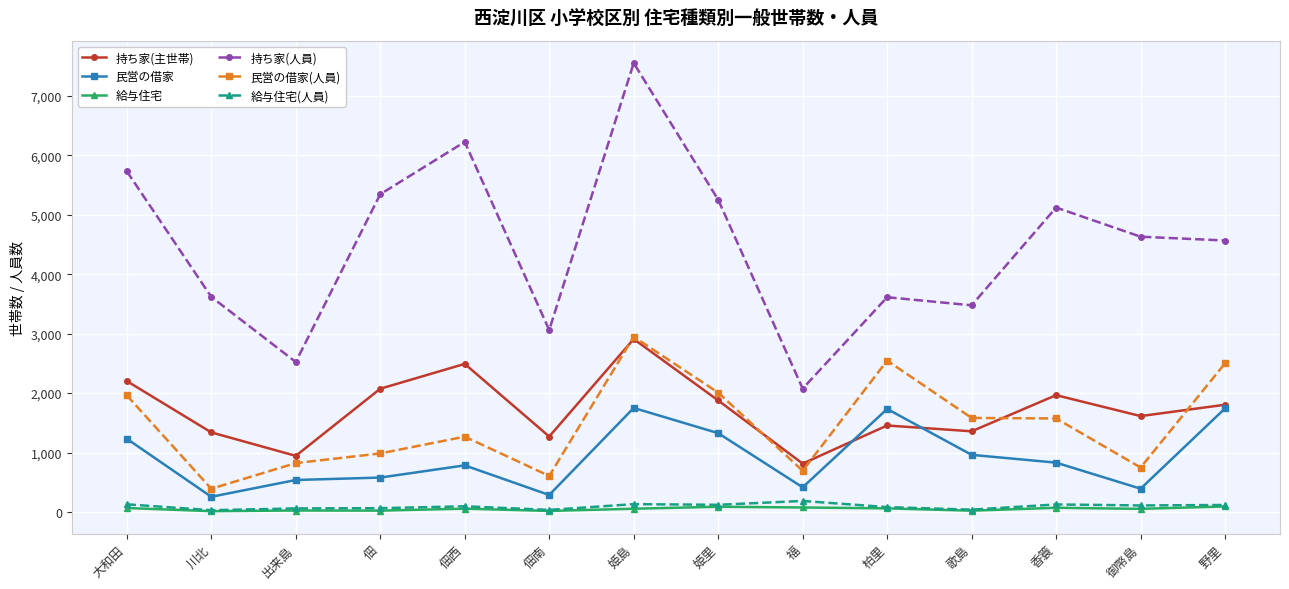

Which series has the widest spread of values?

持ち家(人員)